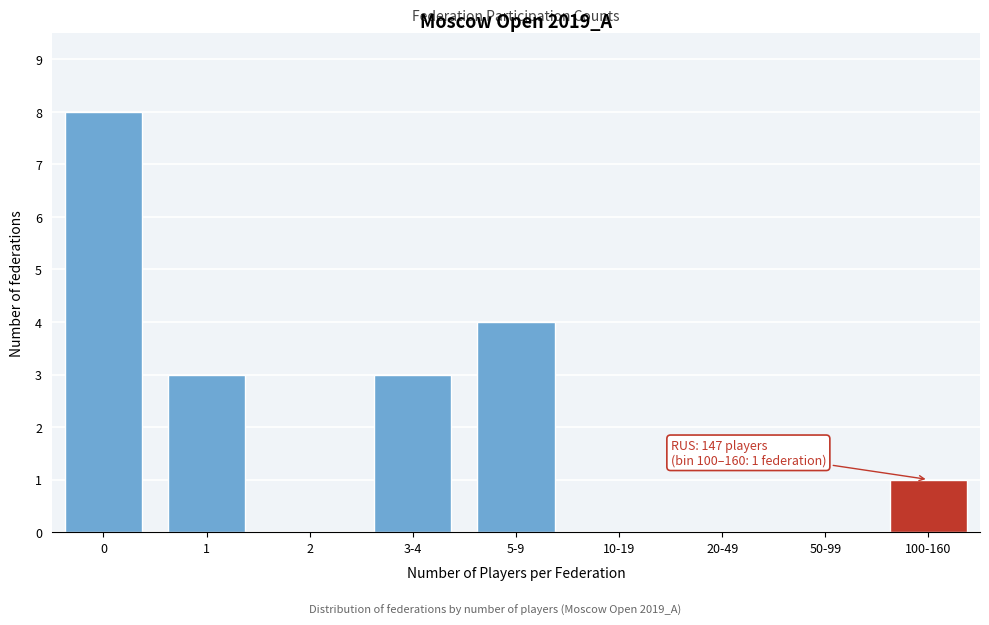

Reading left to right, transcribe all the data shown in this chart.

0=8	1=3	2=0	3-4=3	5-9=4	10-19=0	20-49=0	50-99=0	100-160=1